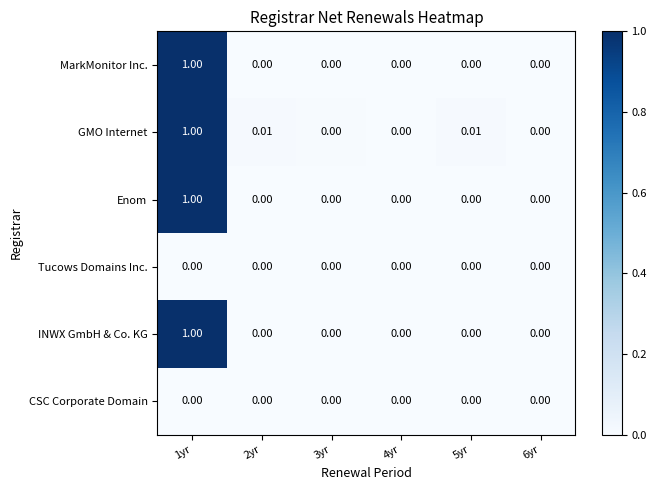

What is the greatest value displayed?

1.0